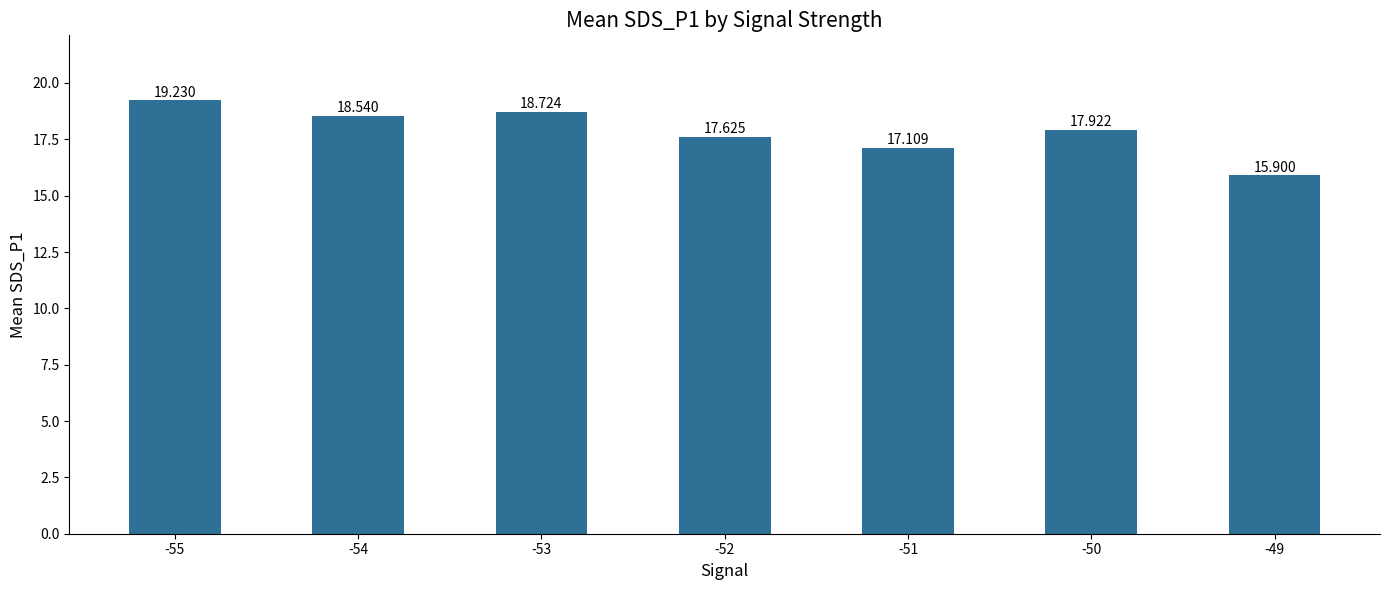

Are the bars horizontal?

No